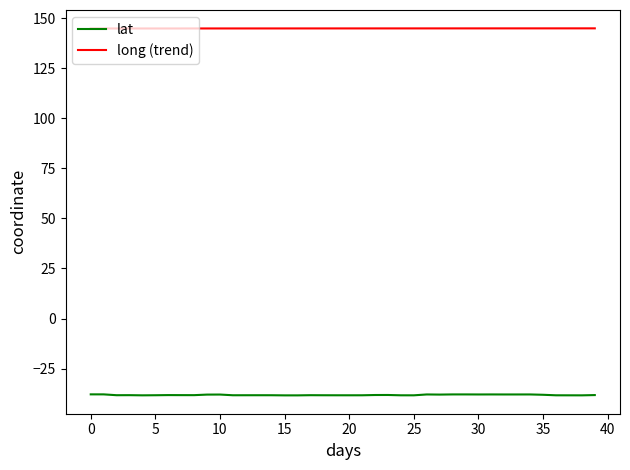

What is the smallest value displayed?

-38.4